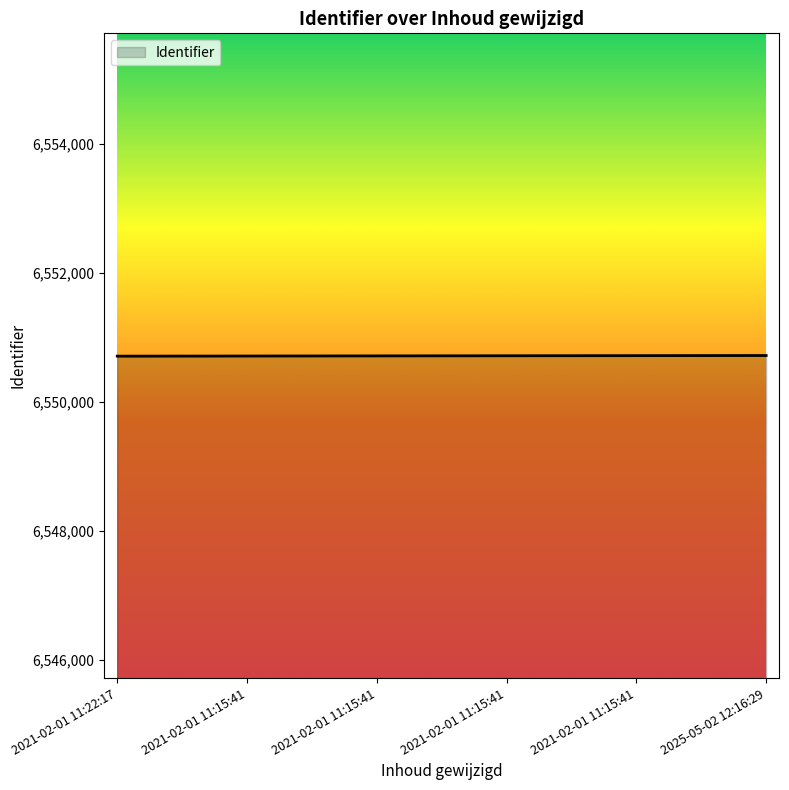

Does the chart have visible grid lines?

No